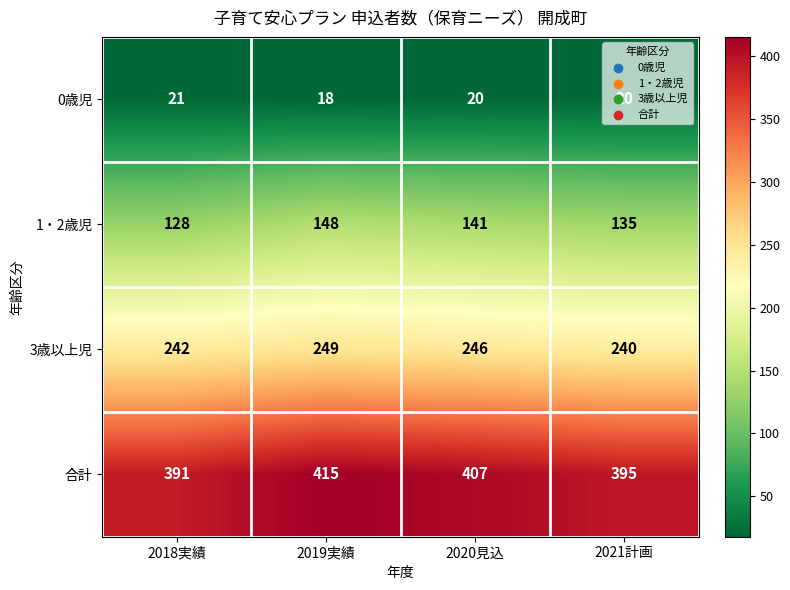

How many data points in 0歳児 are less than 20?

1